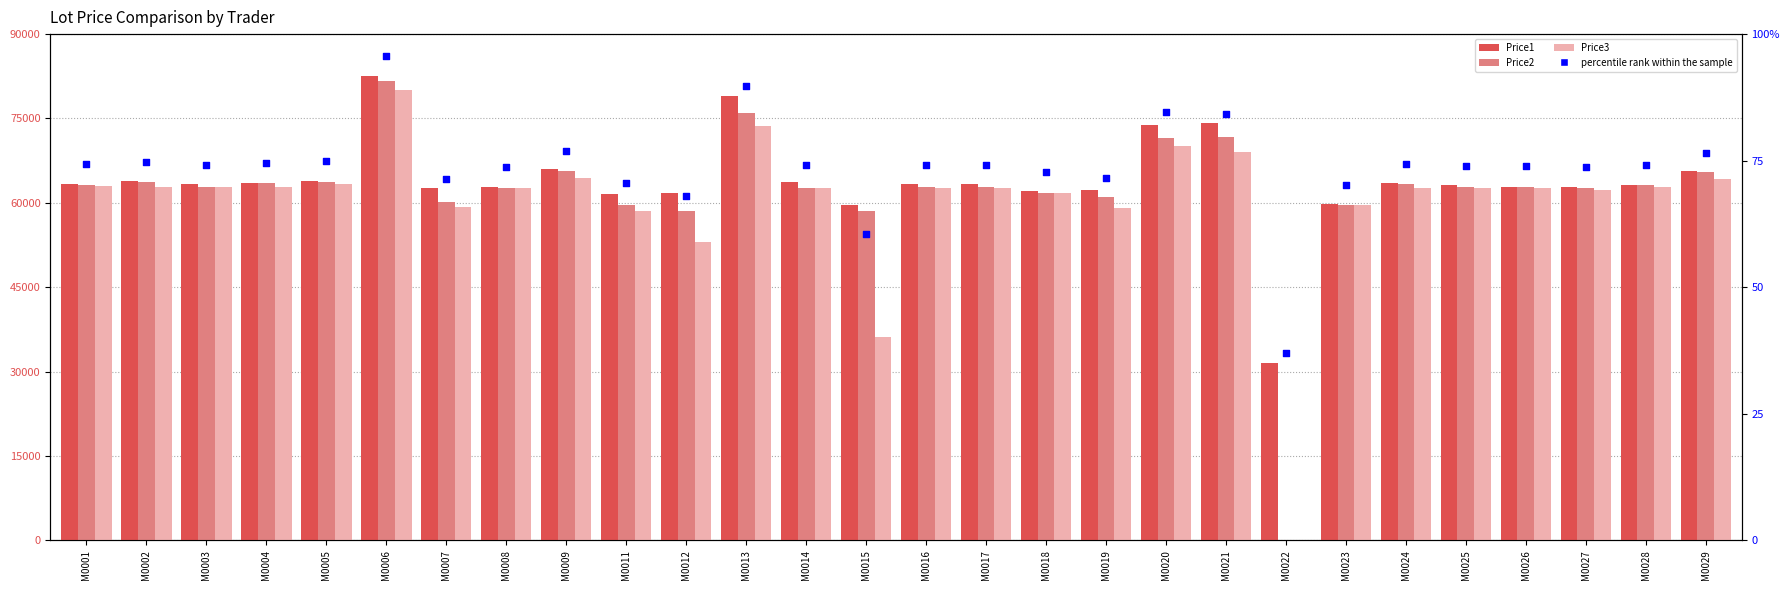

Is the value of Price1 at M0022 greater than the value of Price3 at M0011?

No